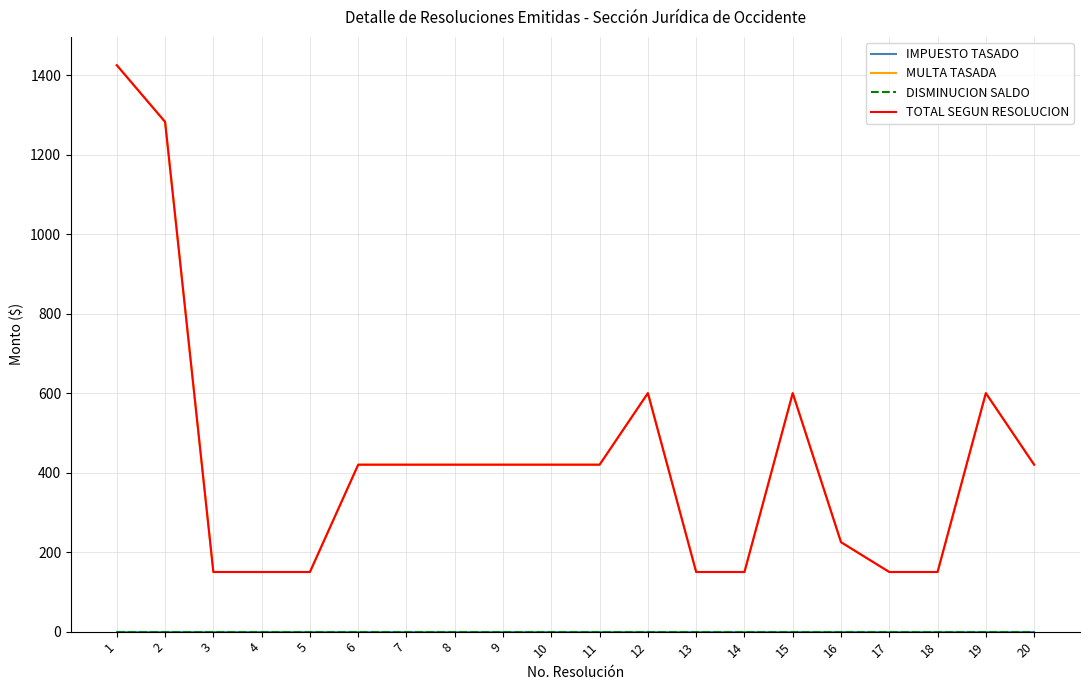

Is this an area chart (filled region under the line)?

No